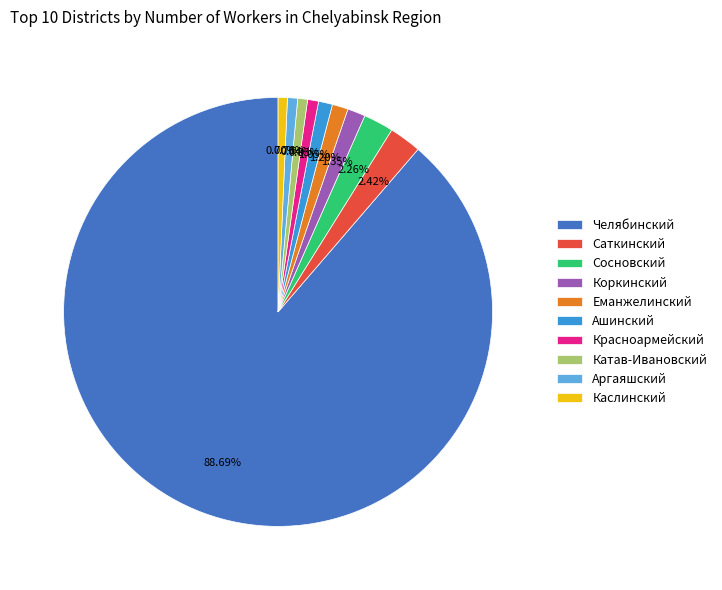

Which category has the biggest portion of the pie?

Челябинский